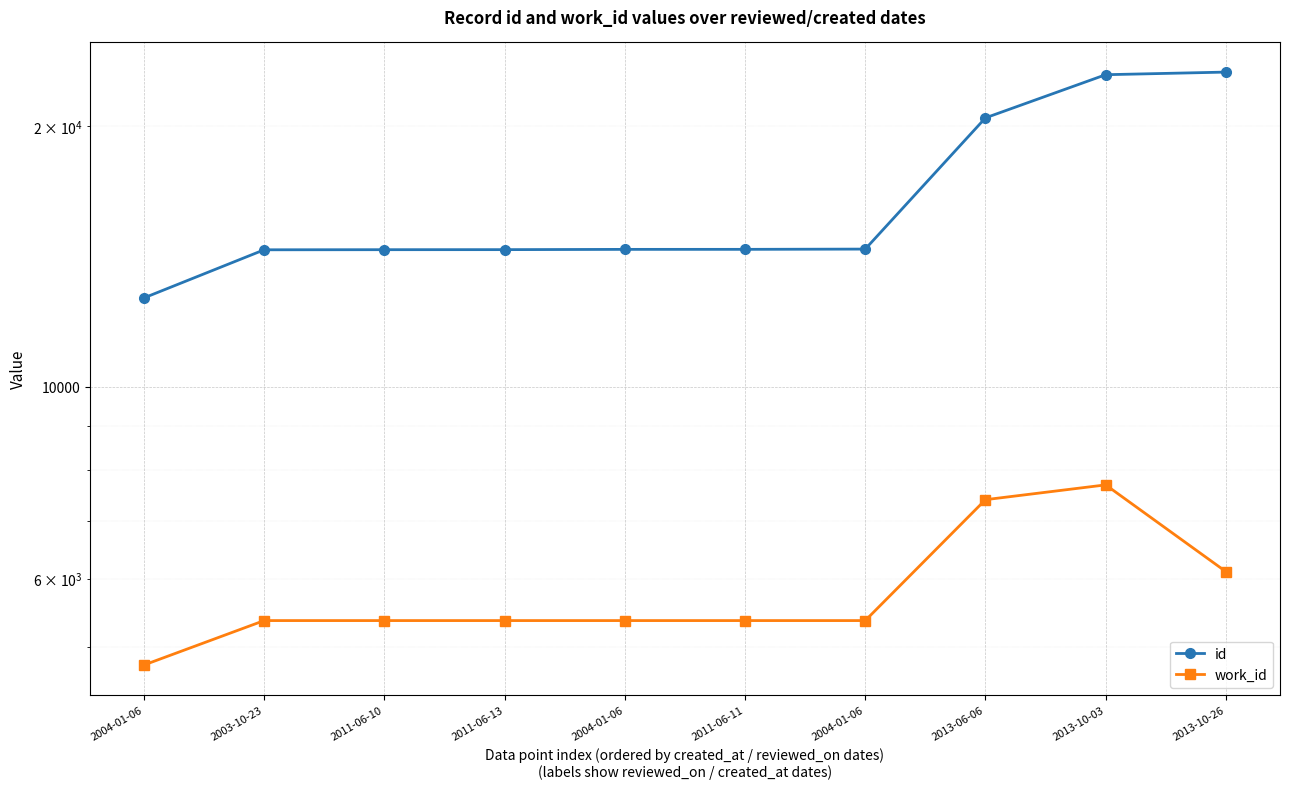

What are all the series names shown in the legend?

id, work_id